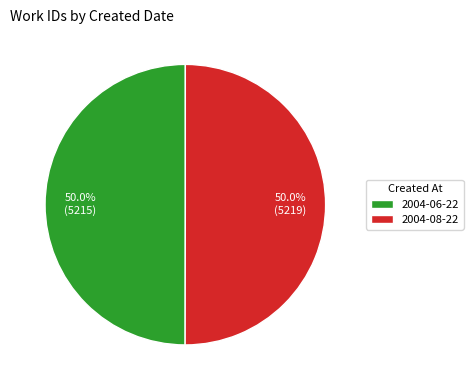

To the nearest percent, what is the combined percentage of 2004-06-22 and 2004-08-22?

100%